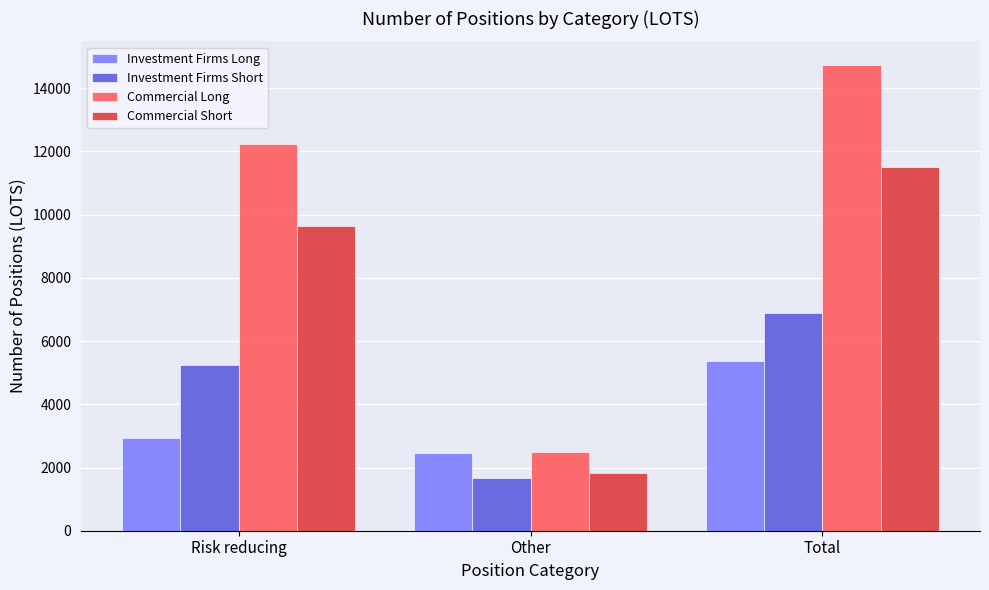

Is it true that Investment Firms Long equals 5378.1 at Total?

True